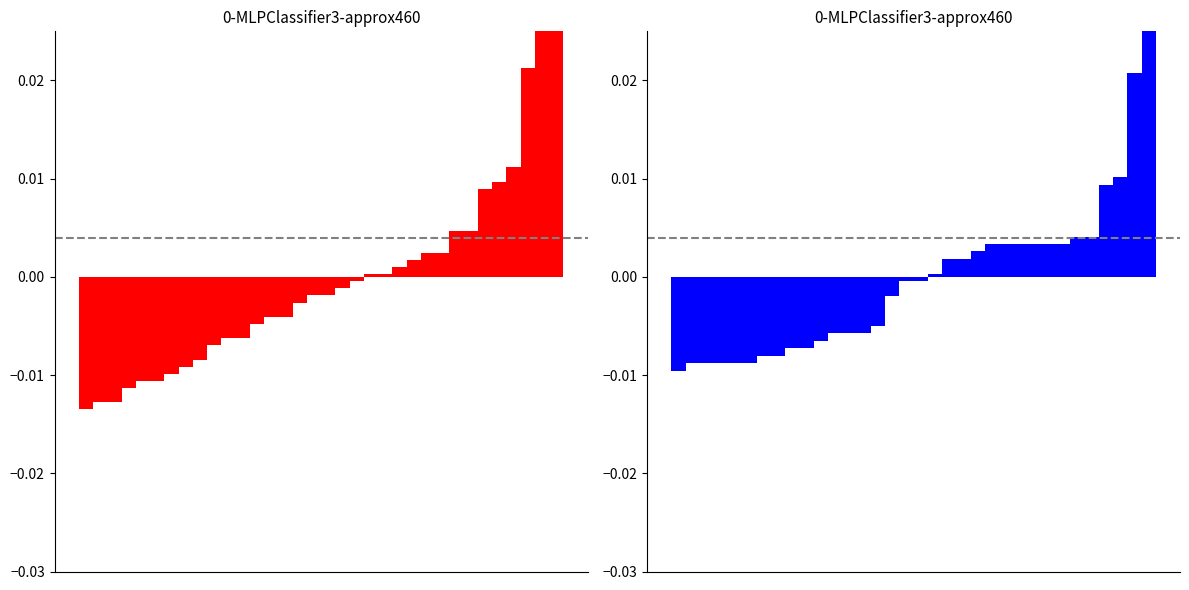

How many series are shown in this chart?

2